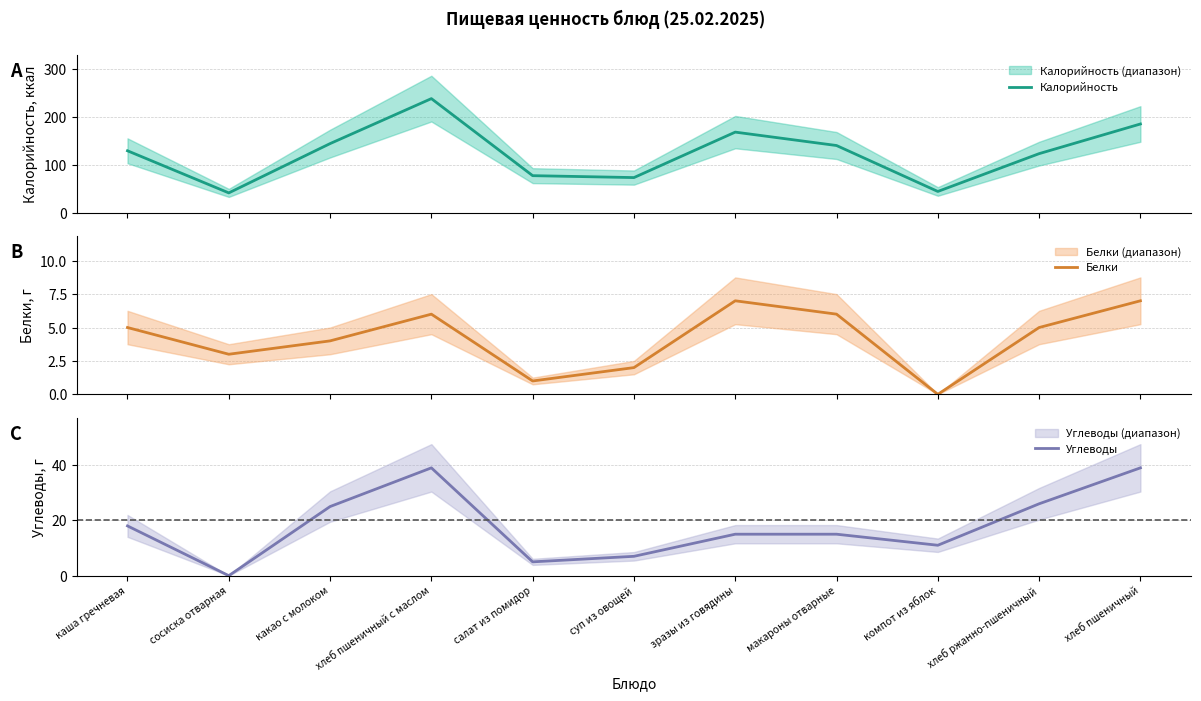

Reading left to right, list all the values displayed in this chart.

Калорийность: 130	42	145	239	78	74	169	141	45	124	186
Белки: 5	3	4	6	1	2	7	6	0	5	7
Углеводы: 18	0	25	39	5	7	15	15	11	26	39